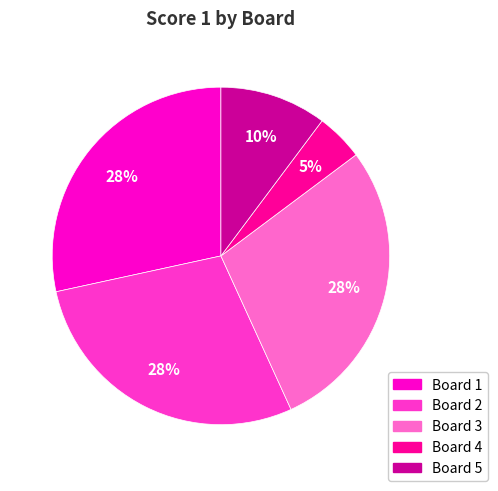

What is the ratio of the value at Board 1 to the value at Board 5?

2.8